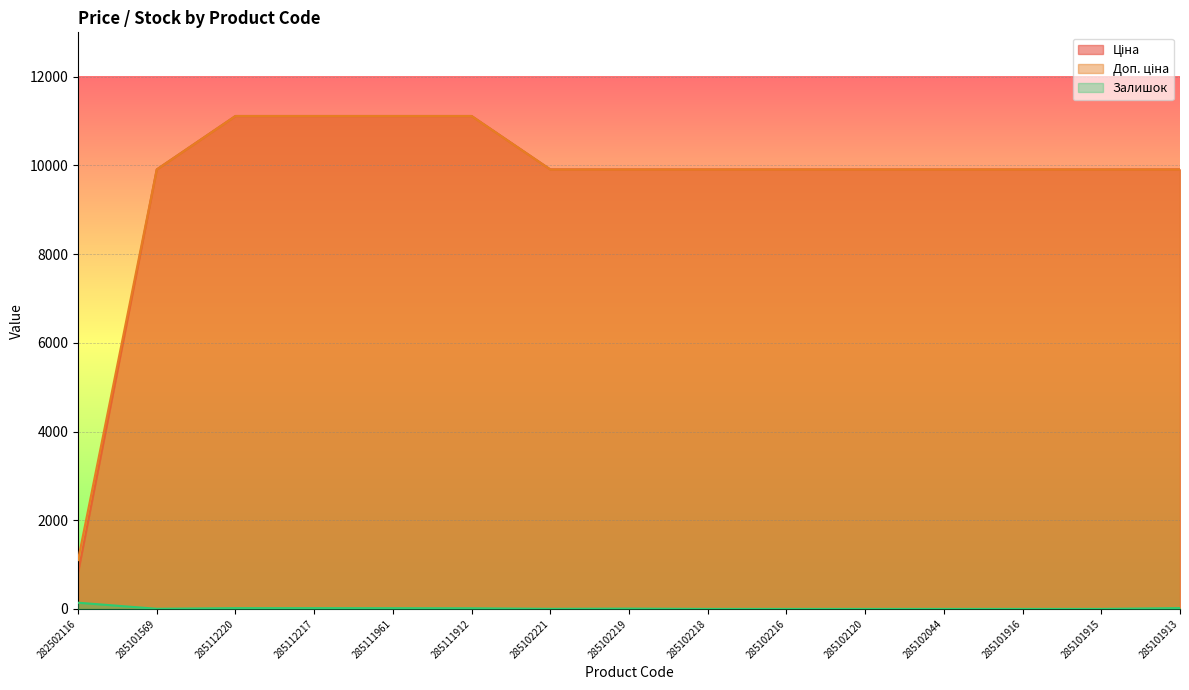

What is the difference between the Ціна values at 285112220 and 285101915?

1205.1